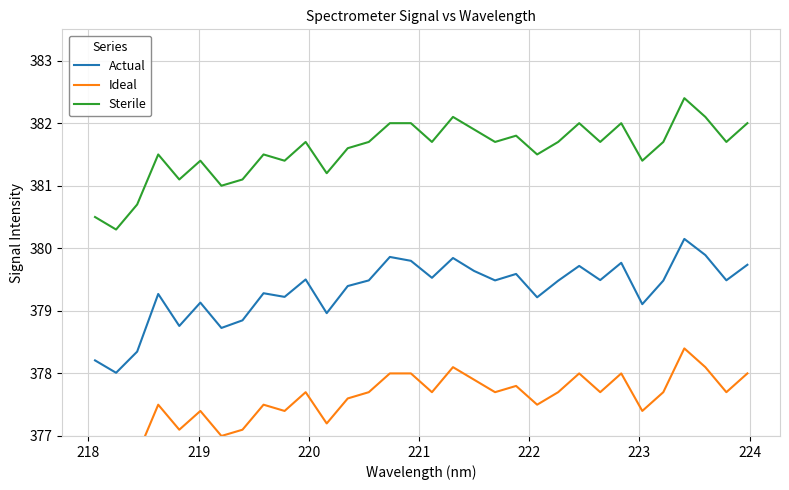

True or false: Sterile has more than 1 points higher than both neighbors.

True